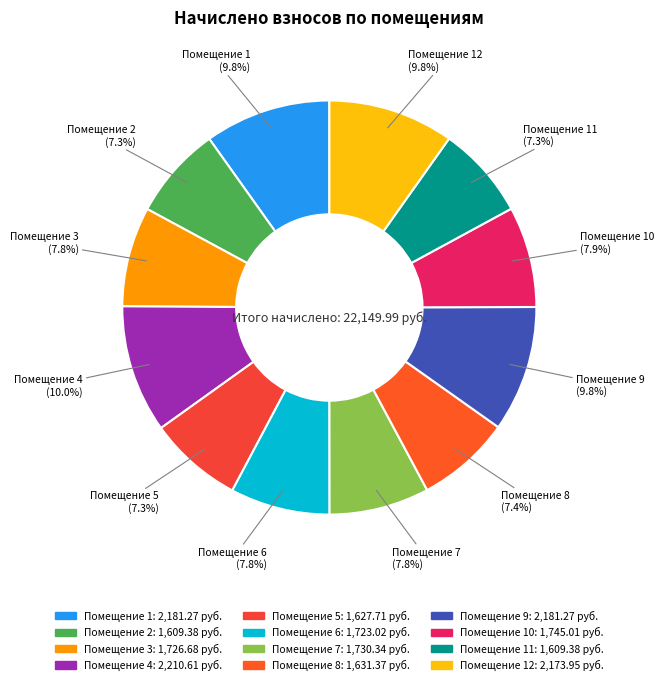

Which category has the biggest portion of the pie?

4